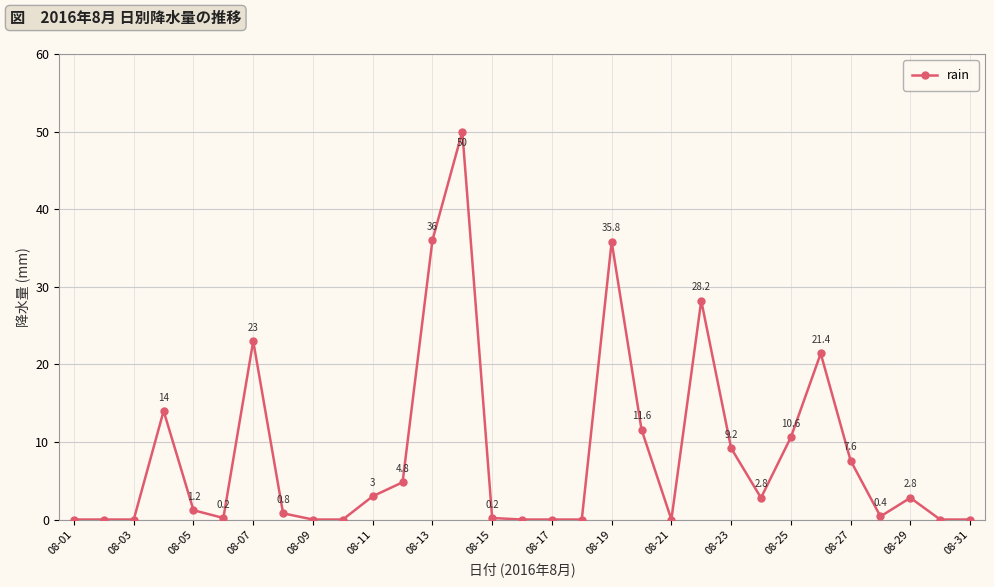

What is the difference between the maximum and minimum values?

50.0